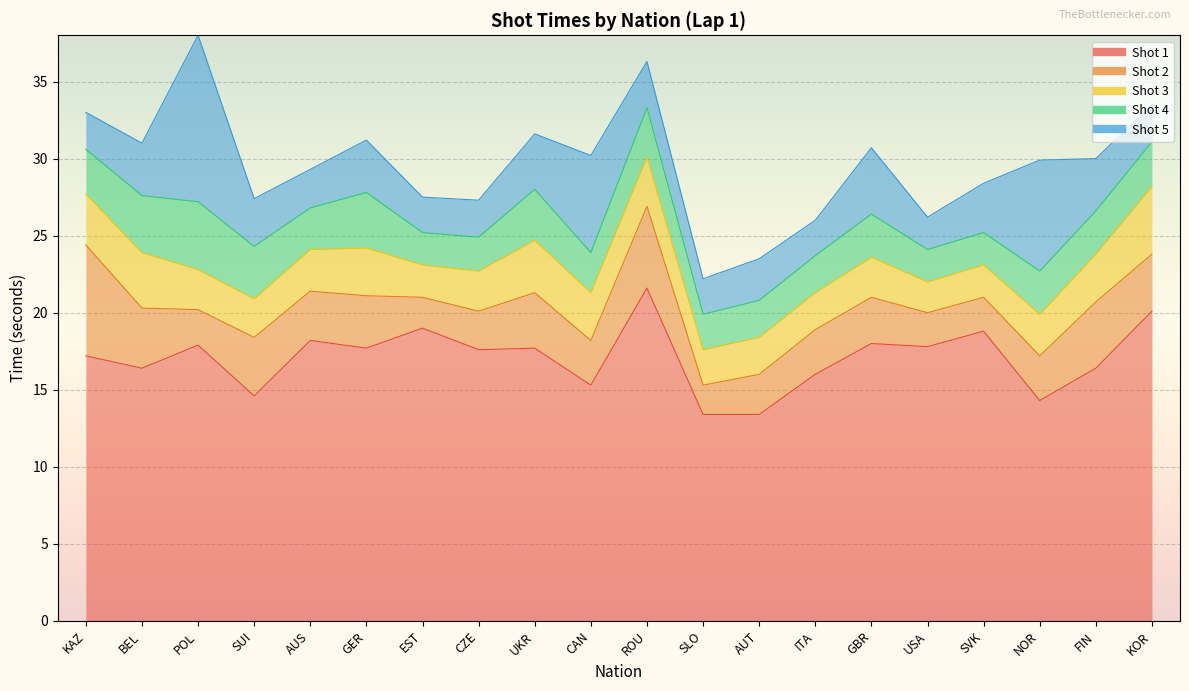

What is the lowest value of the Shot 1 series?

13.4